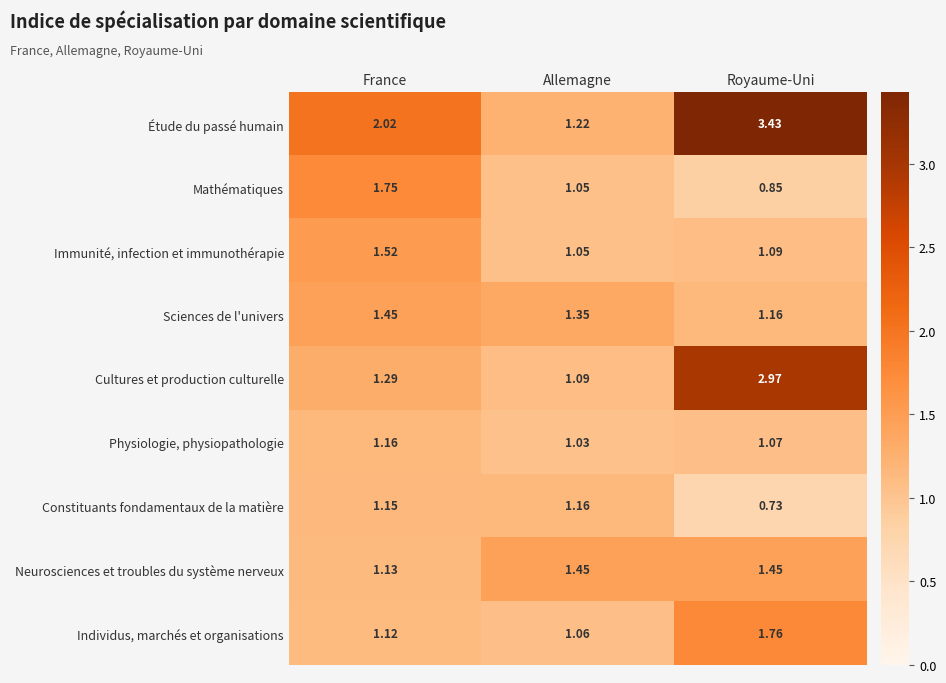

At France, list the series in order from smallest to largest.

Individus, marchés et organisations, Neurosciences et troubles du système nerveux, Constituants fondamentaux de la matière, Physiologie, physiopathologie, Cultures et production culturelle, Sciences de l'univers, Immunité, infection et immunothérapie, Mathématiques, Étude du passé humain